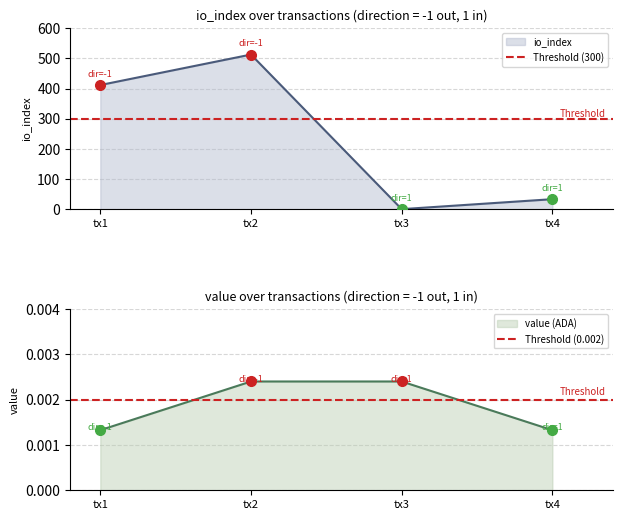

True or false: value (ADA) has more than 1 interior local peaks.

False